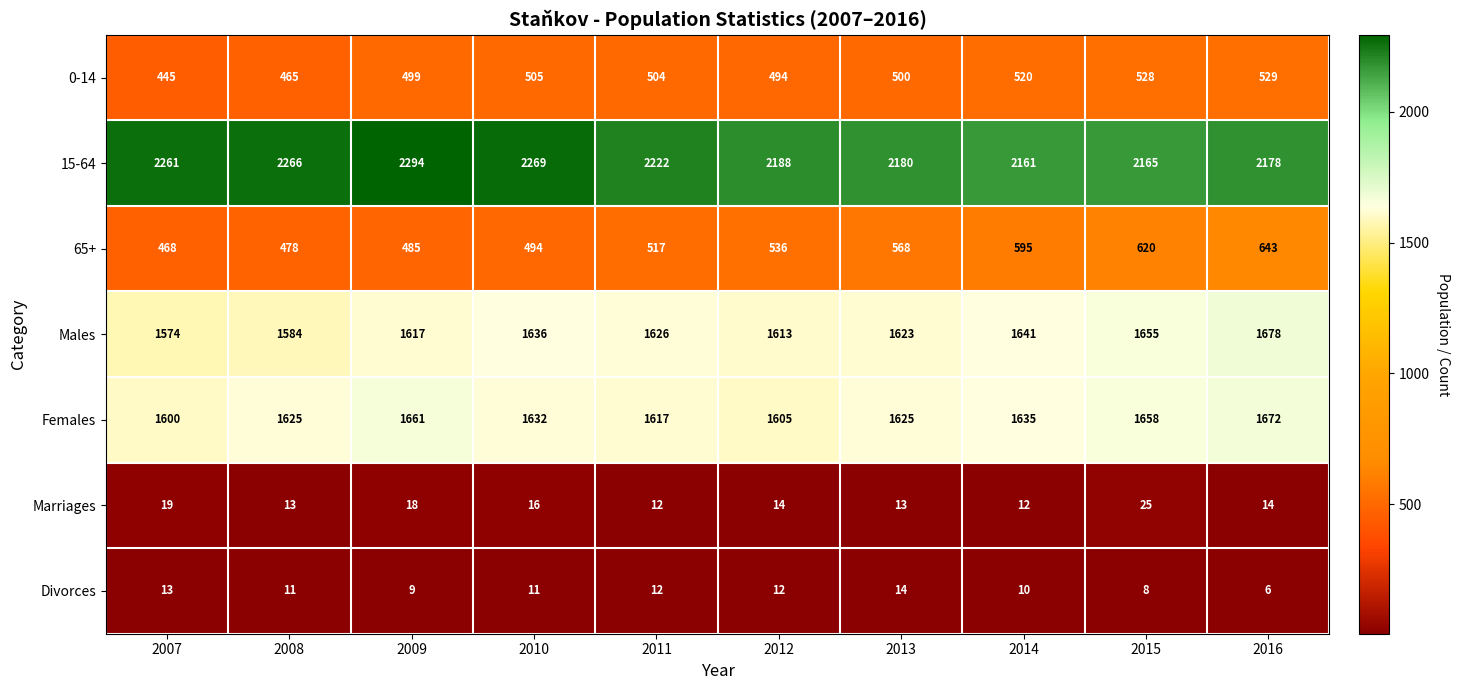

The 15-64 series shows 857 at 2011. True or false?

False